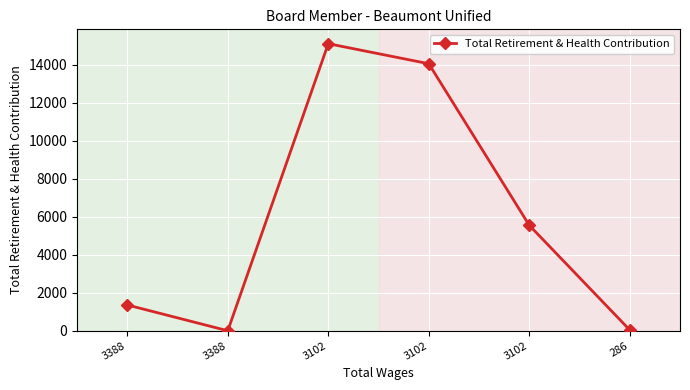

What is the value of the 3rd point from the left?

15110